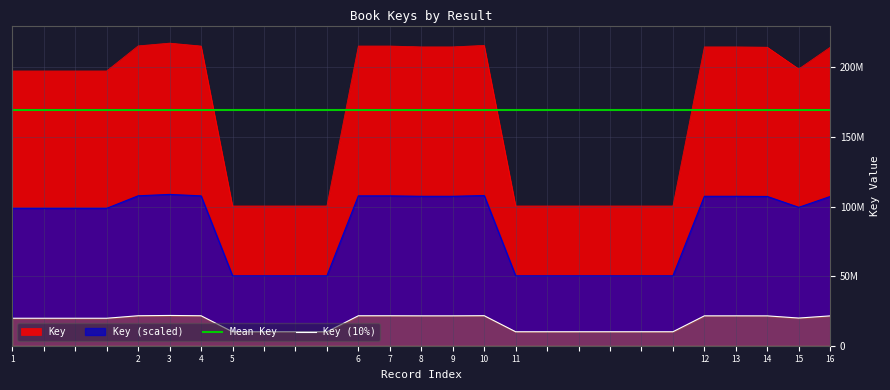

Reading left to right, extract all data points from this chart.

1=197387175	=197387175	=197387175	=197387175	2=215400819	3=217397304	4=215307253	5=100403786	=100403786	=100403786	=100403786	6=215305510	7=215306224	8=214692360	9=214692200	10=215770807	11=100402922	=100402922	=100402922	=100402922	=100402922	=100402922	12=214691917	13=214691733	14=214439770	15=198823880	16=214439916